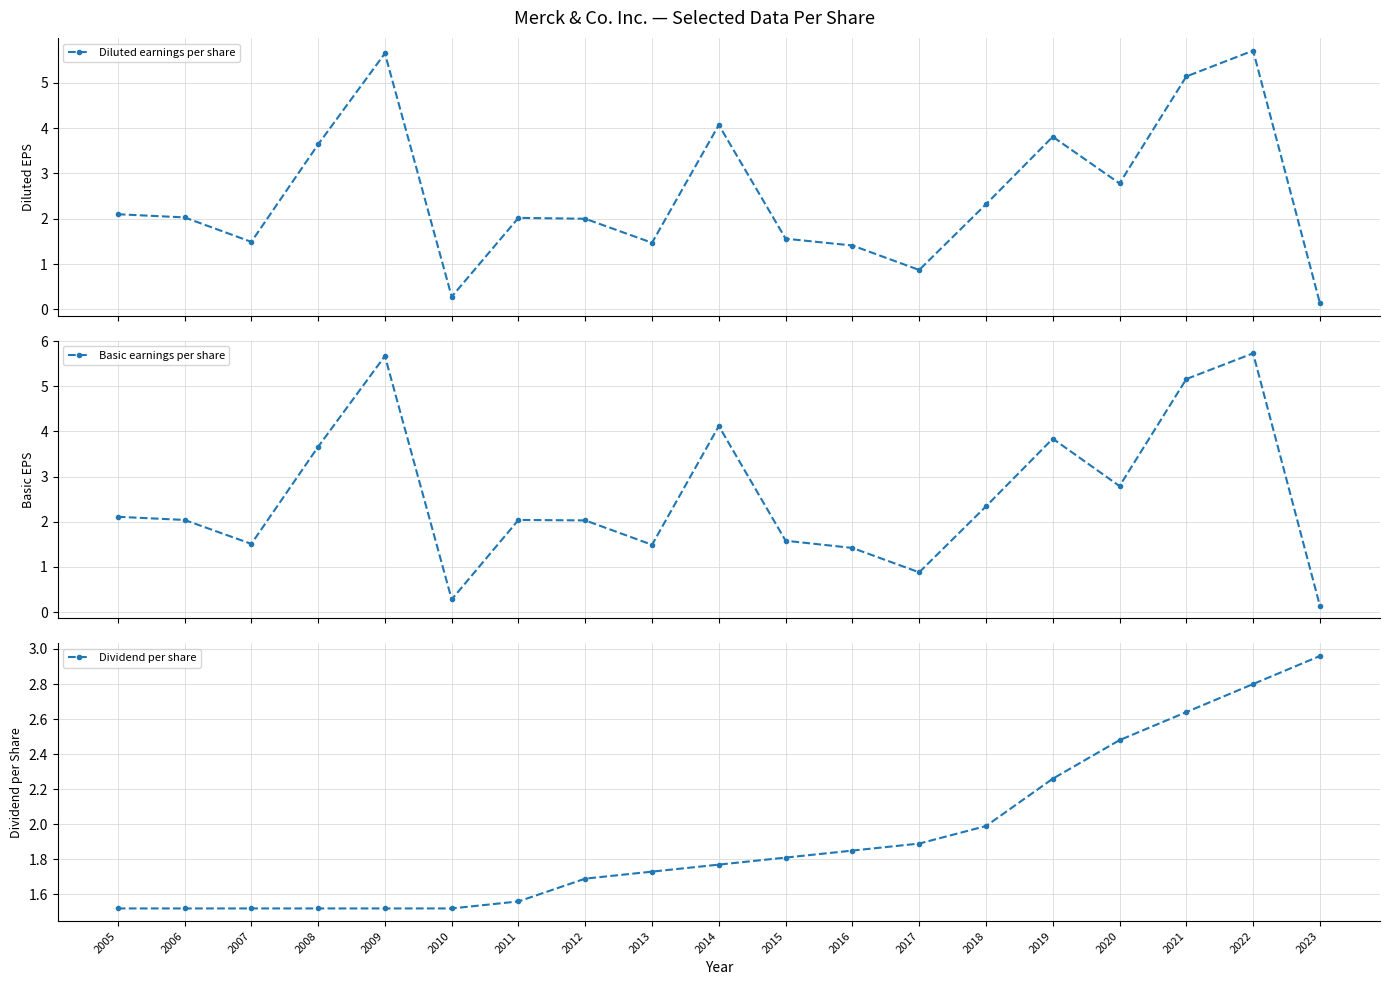

Where is the first local minimum for Basic earnings per share?

2007